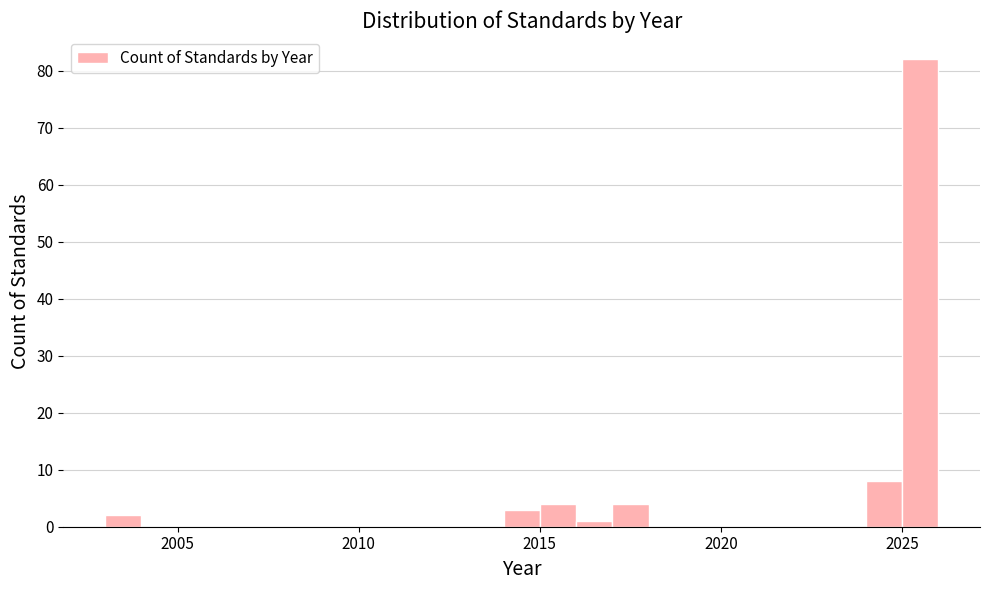

Around what value on the x-axis is the tallest bar? Give the approximate position of its centre, as read against the axis.

2025.5